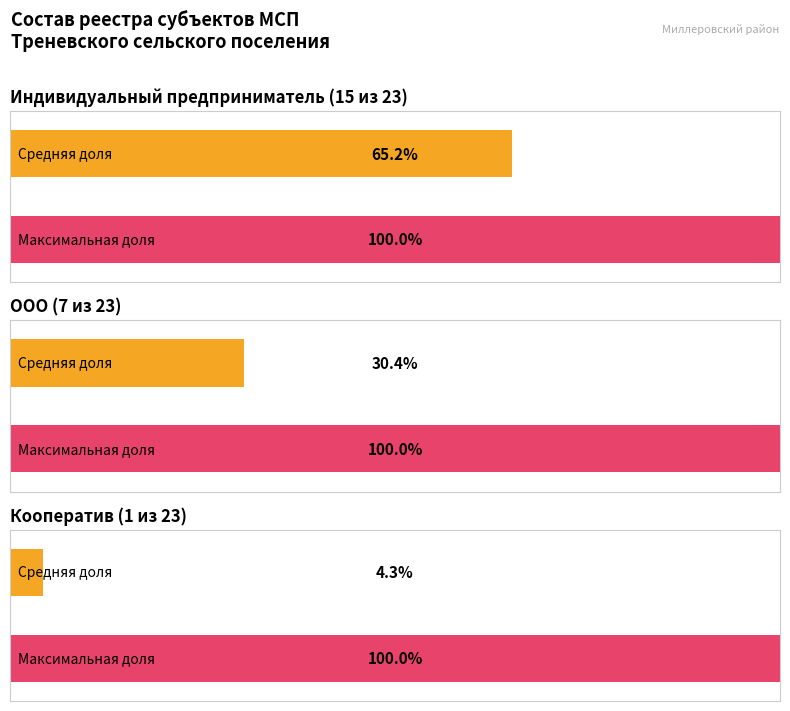

What is the highest value of the Тип субъекта series?

15